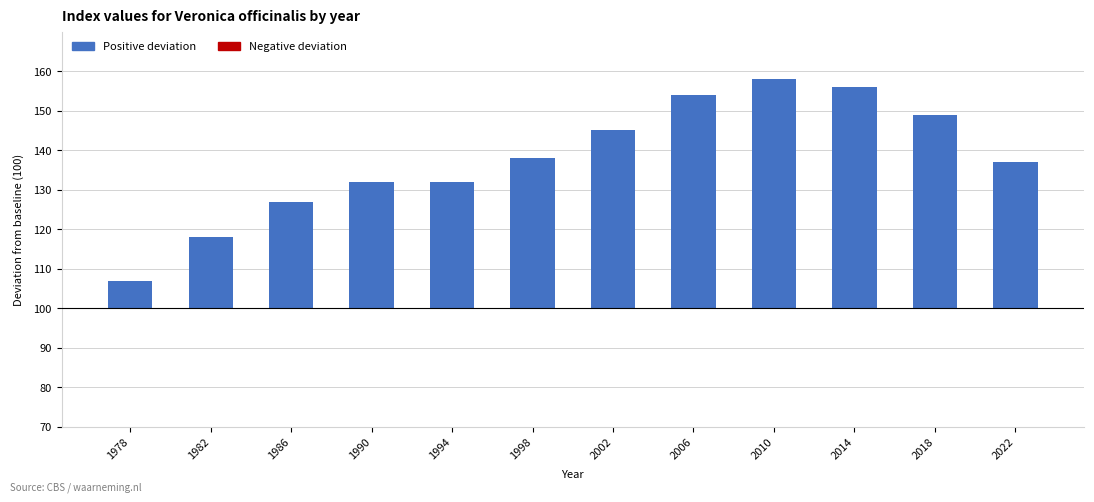

Are the bars horizontal?

No